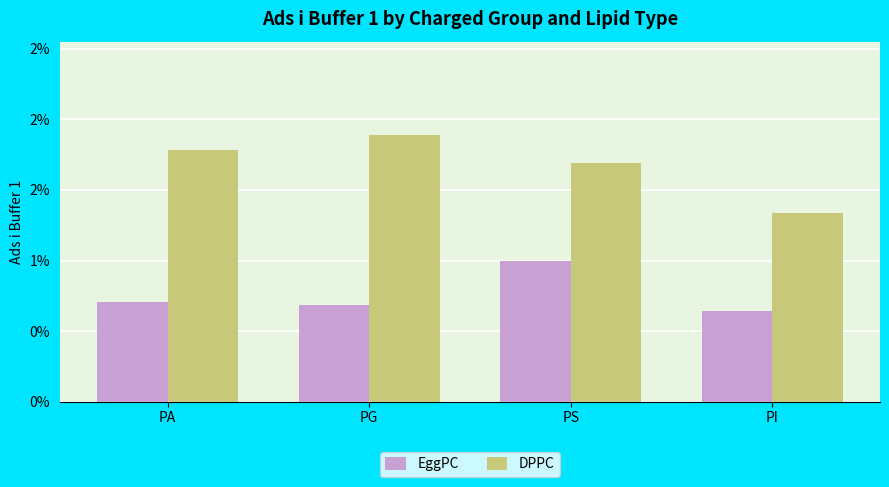

Rank the series at PG from highest to lowest value.

DPPC, EggPC